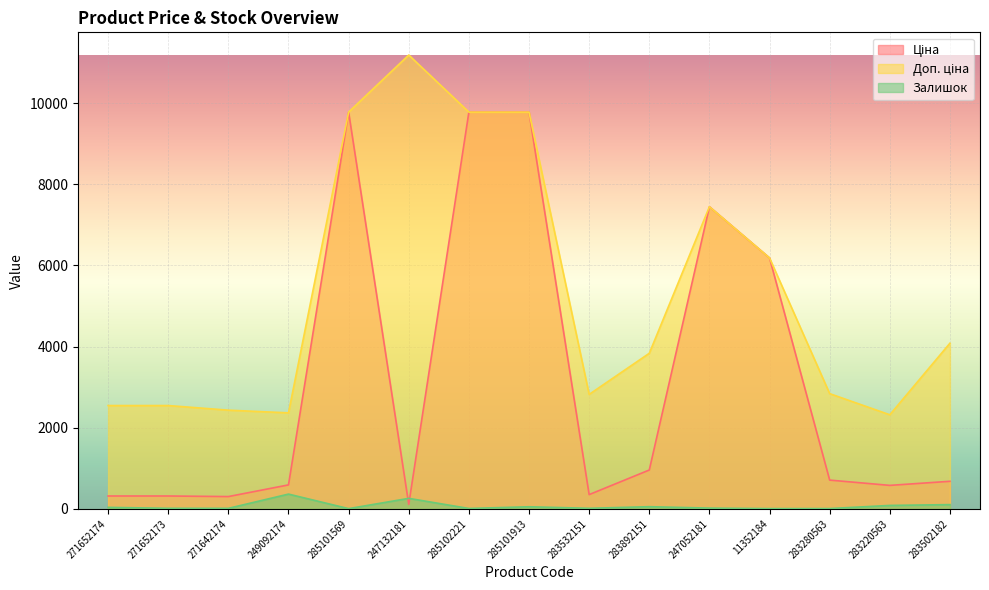

Is the value of Залишок at 11352184 greater than the value of Доп. ціна at 271652173?

No